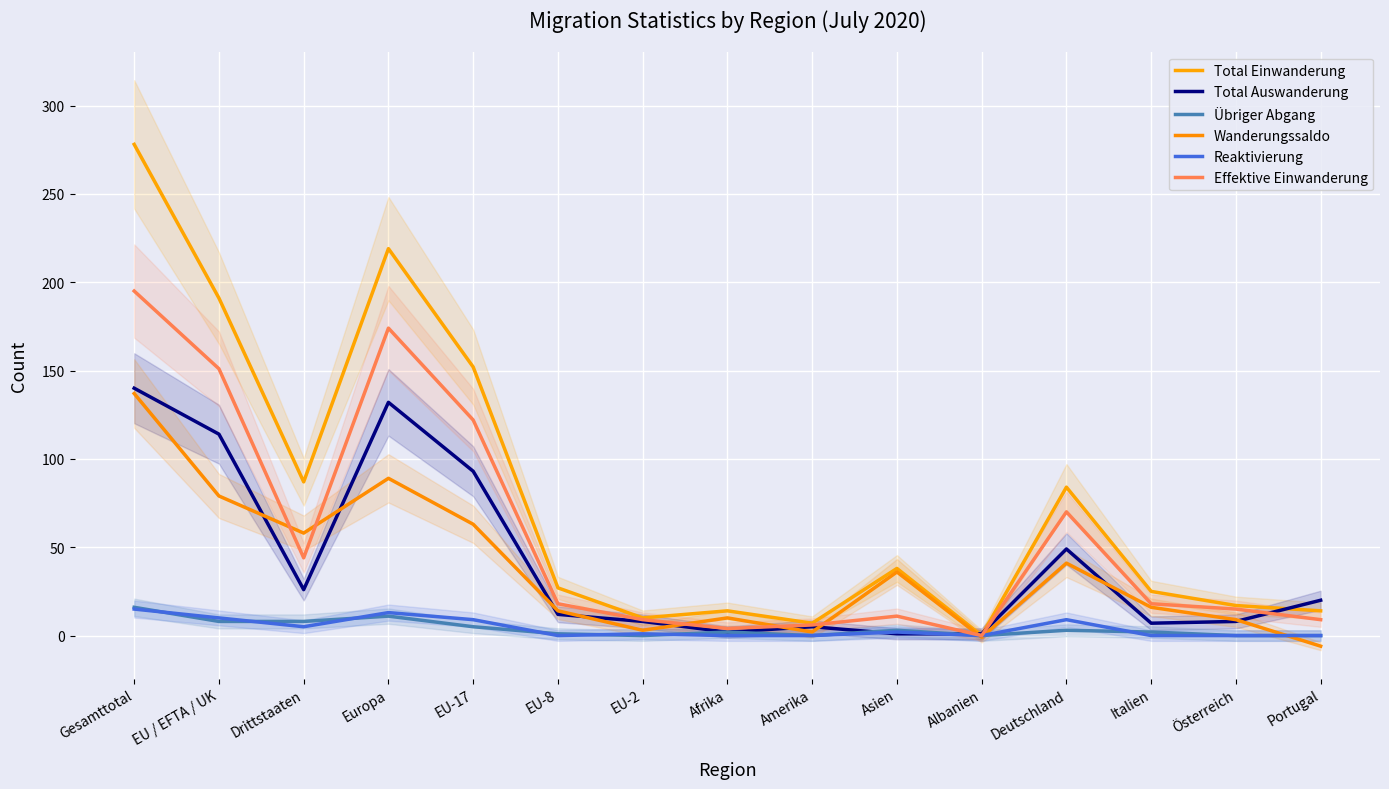

What is the label of the 4th point from the left?

Europa